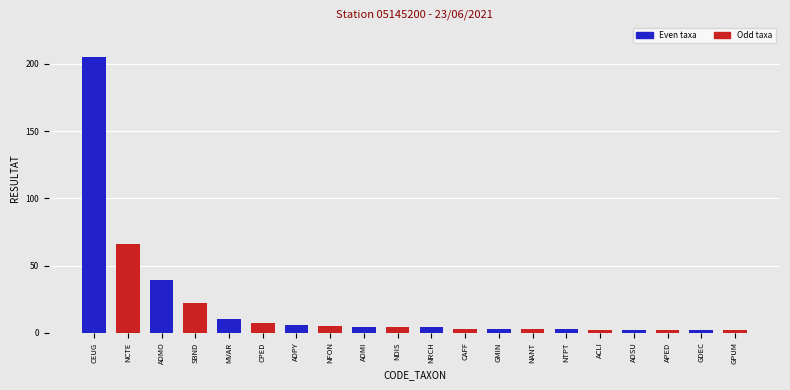

What is the difference between the second highest and second lowest values?

64